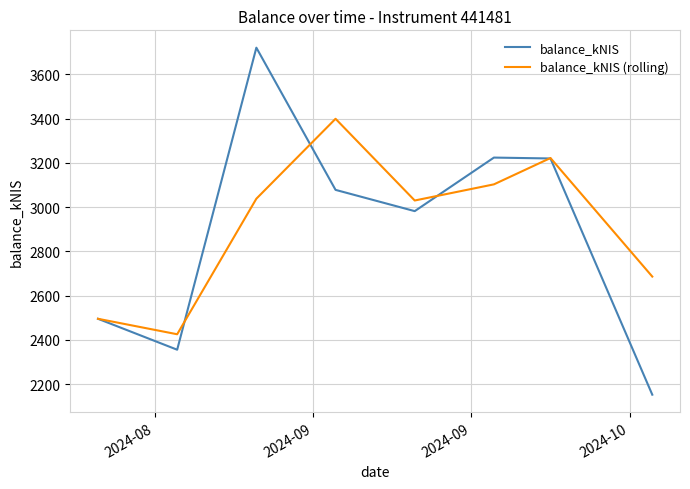

Count the number of data series in this chart.

2